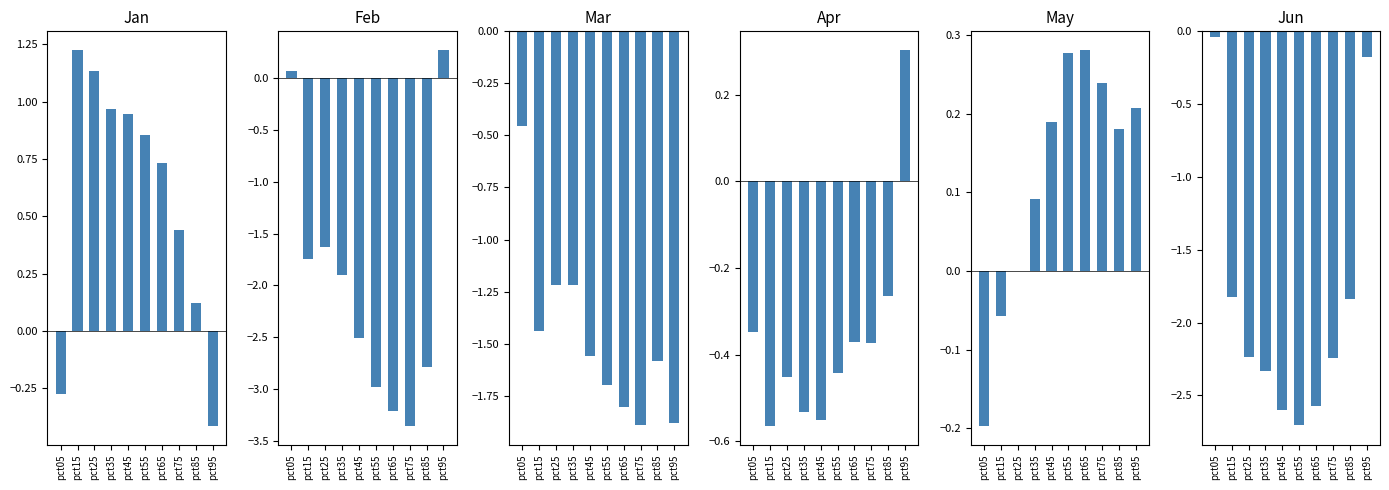

Is it true that Jun equals -2.3 at pct35?

True